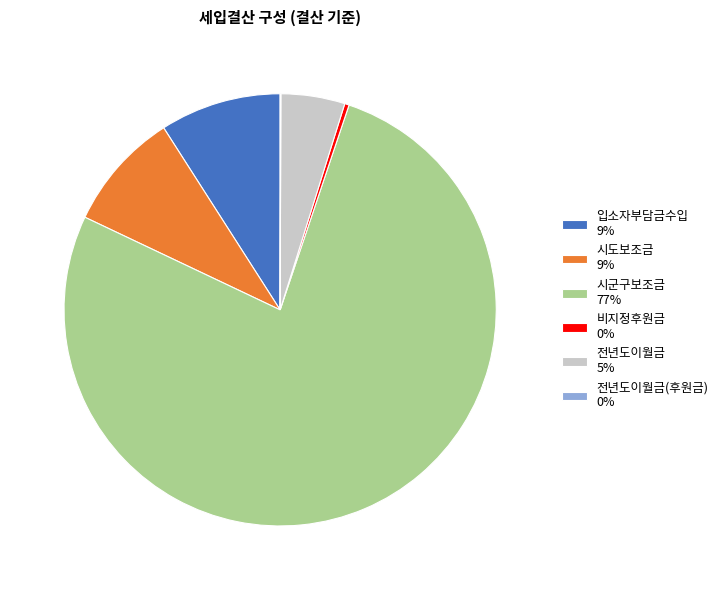

The 시군구보조금 77% slice represents 77% of the pie. True or false?

True